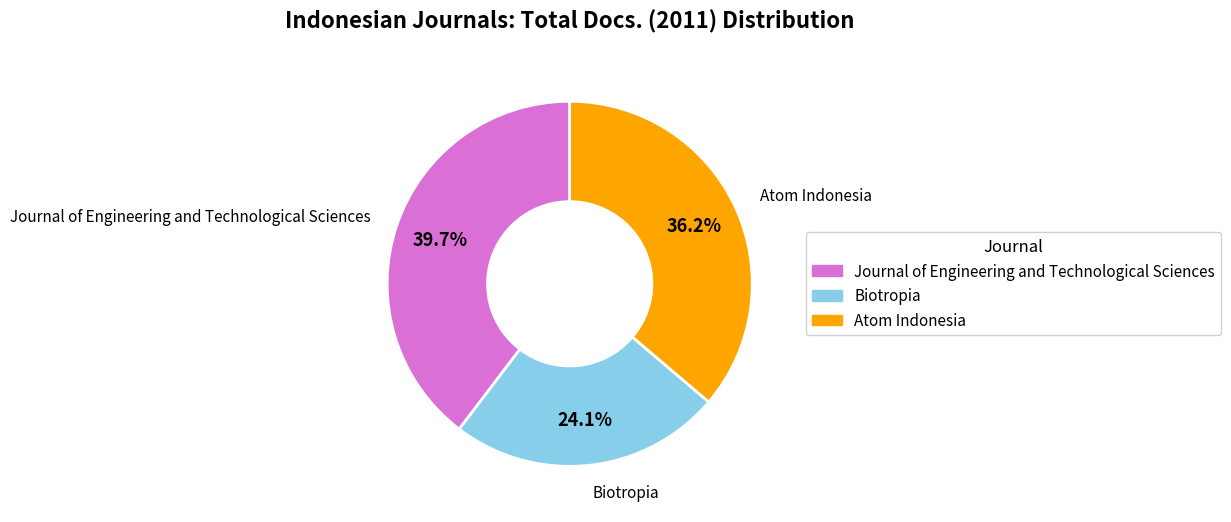

Count the number of slices in the pie.

3